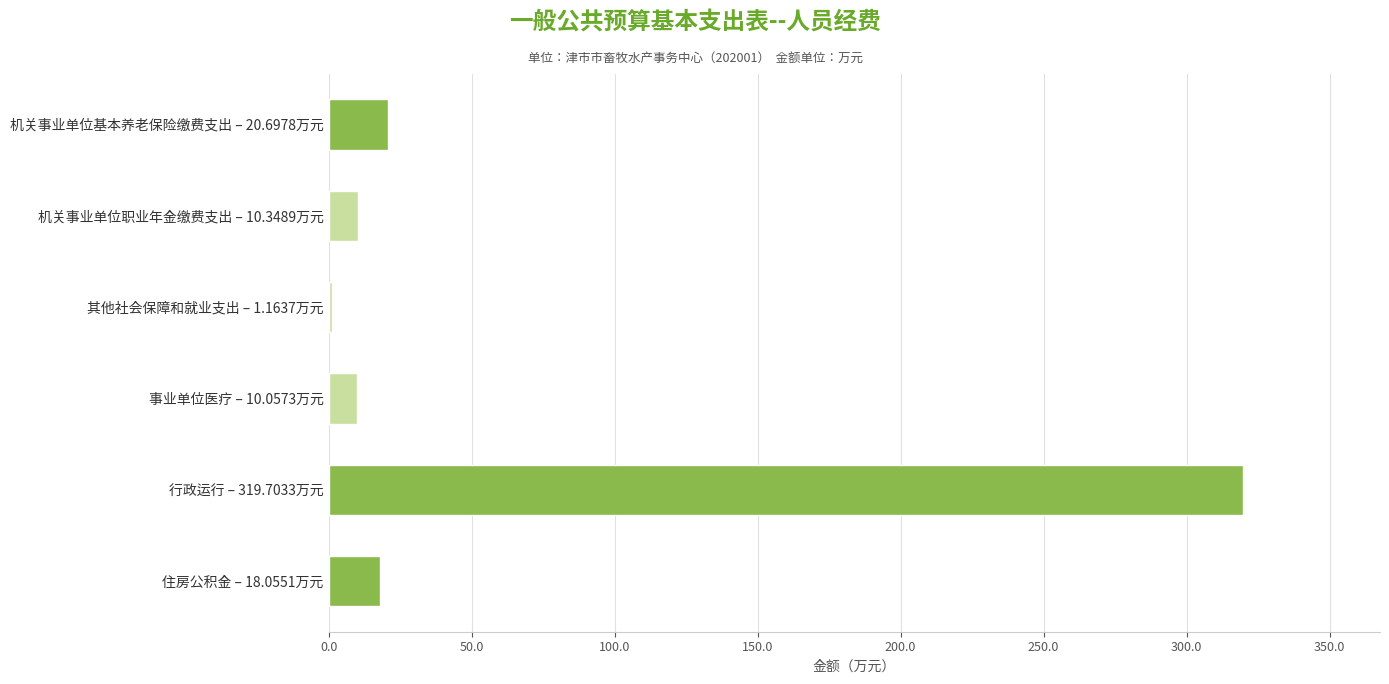

How many data points does each series have?

6